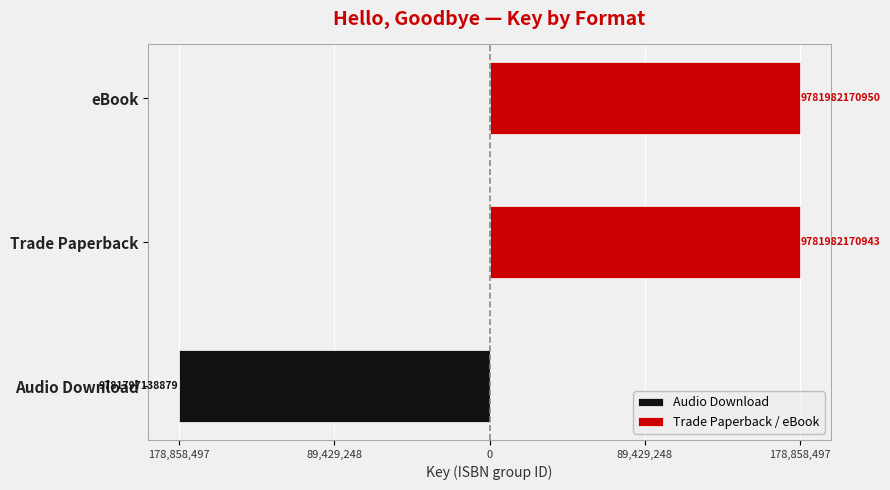

What are all the series names shown in the legend?

Audio Download, Trade Paperback / eBook